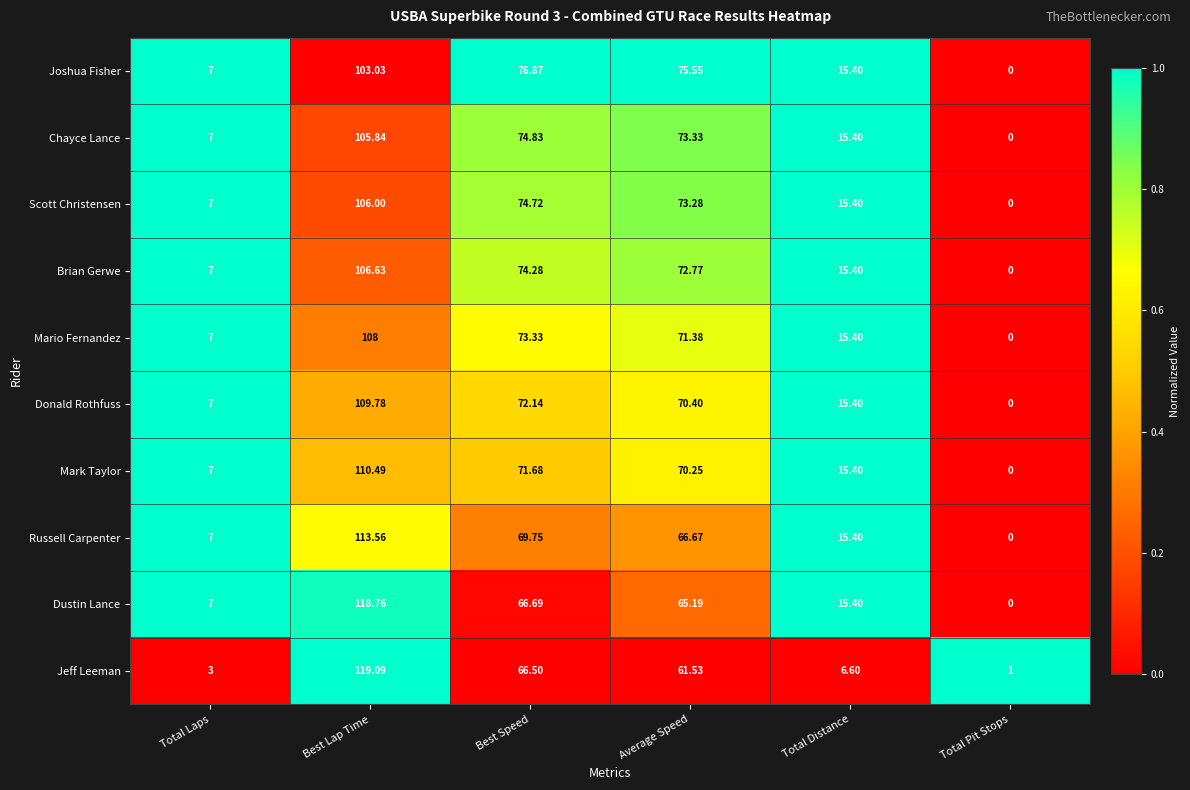

Which series changed the most between Total Laps and Best Lap Time?

Jeff Leeman